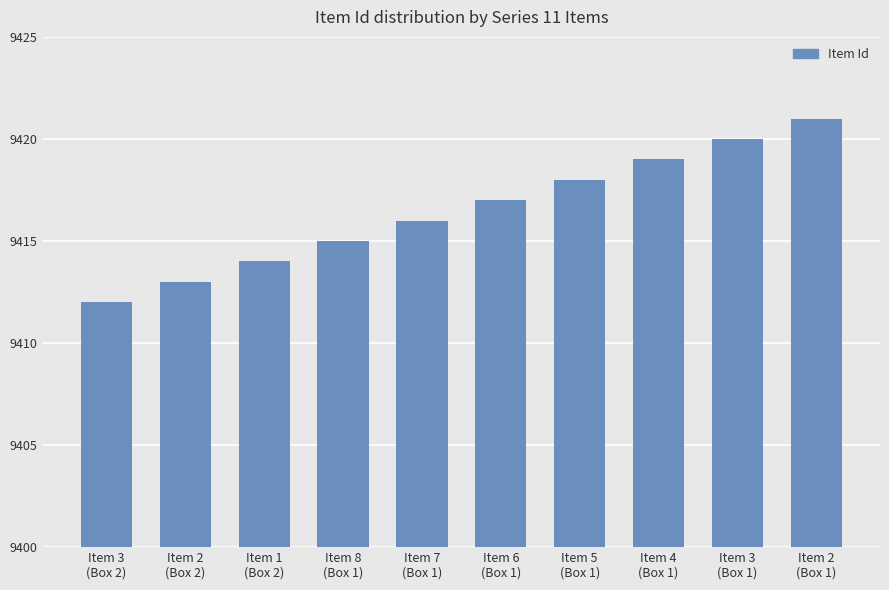

What is the sum of all values?

94165